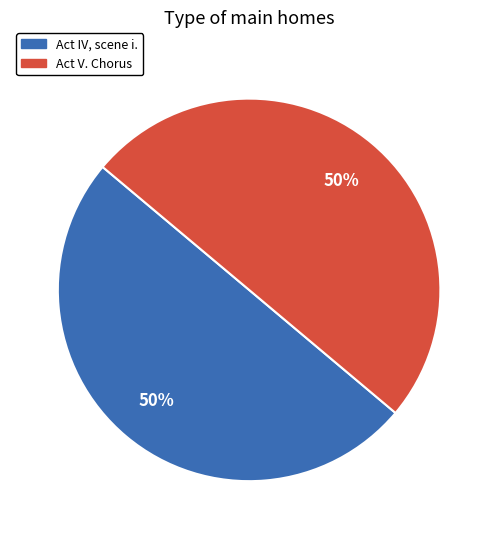

Approximately how many times larger is the value at Act V. Chorus compared to Act IV, scene i.?

1.0